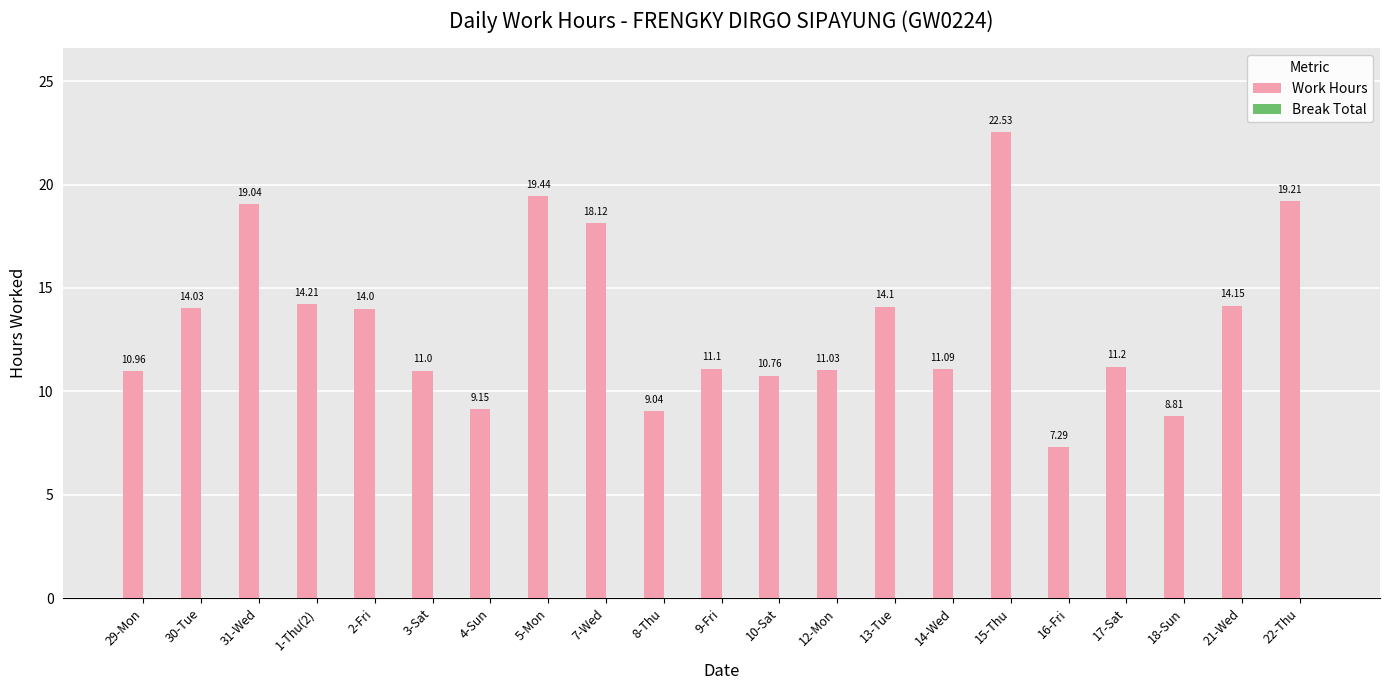

Between 15-Thu and 10-Sat, which is larger?

15-Thu